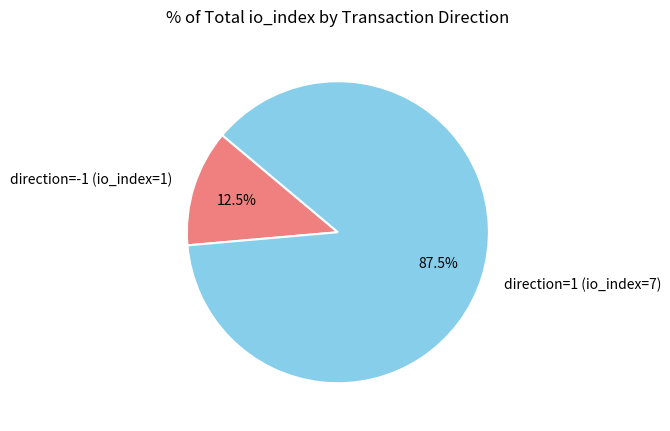

How many segments does this pie chart have?

2